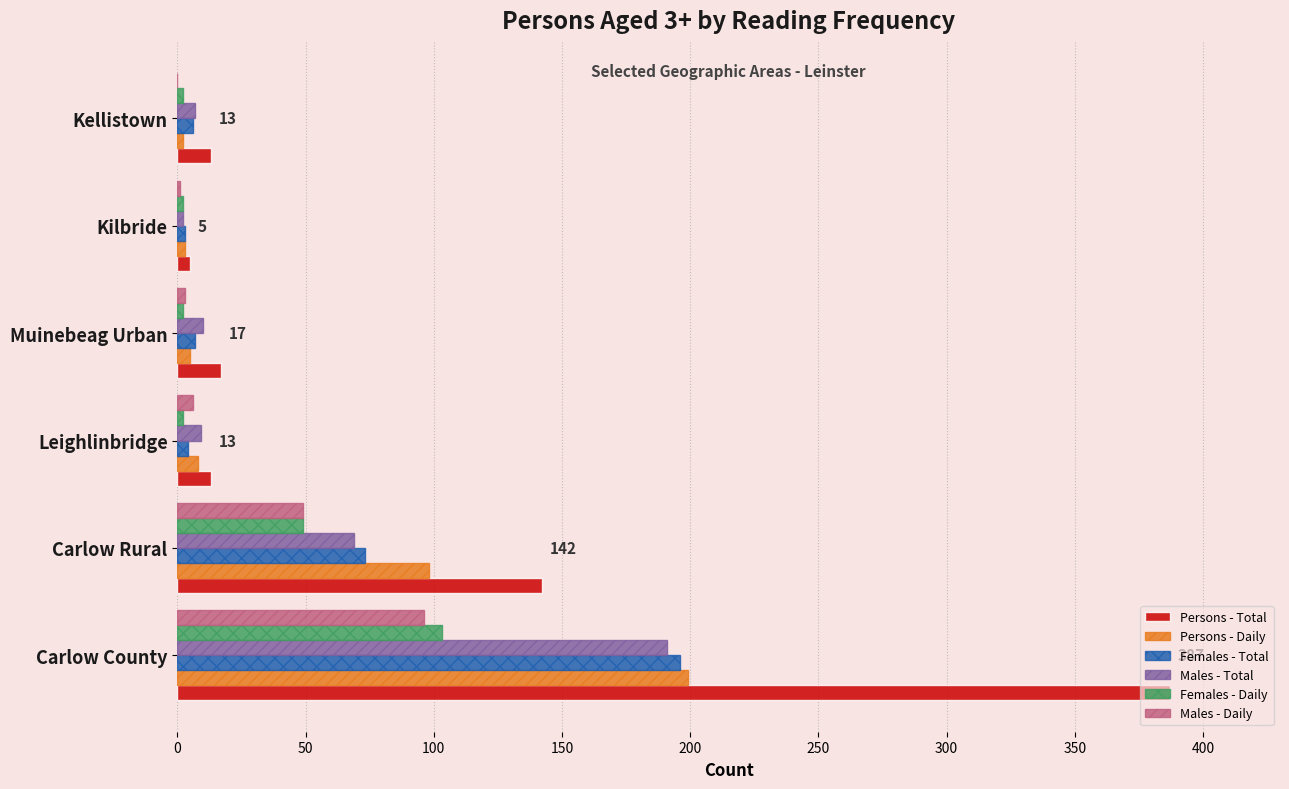

Which series has the largest range (max minus min)?

Persons - Total